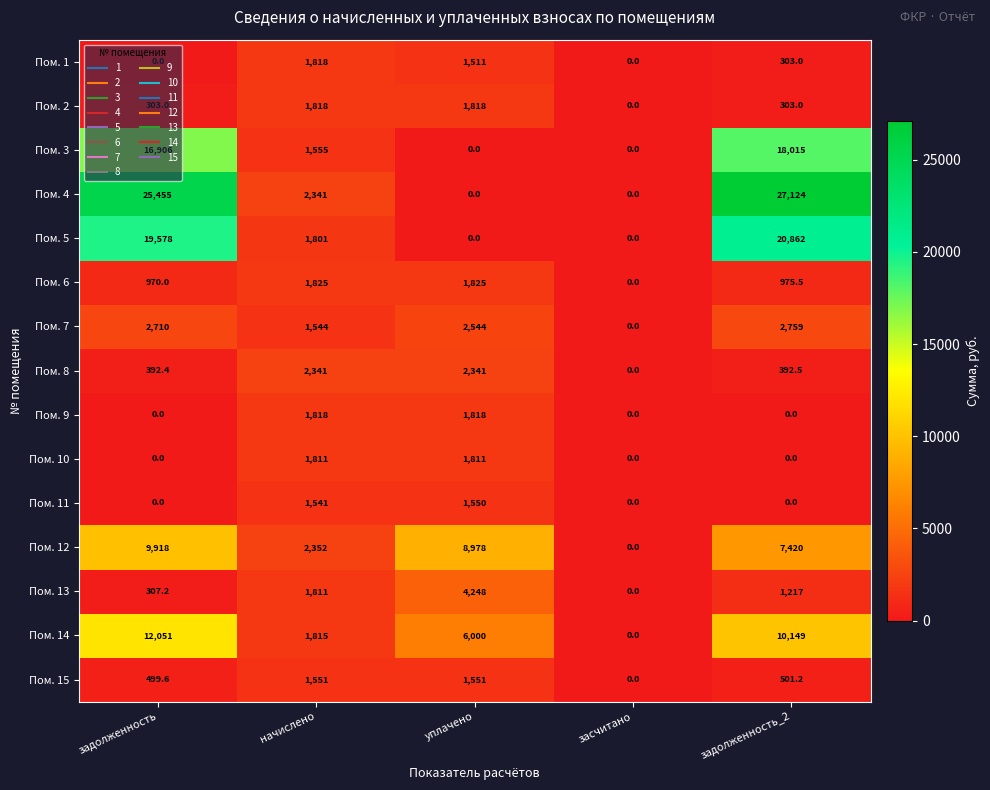

Rank the categories by Пом. 14 value from lowest to highest.

засчитано, начислено, уплачено, задолженность_2, задолженность